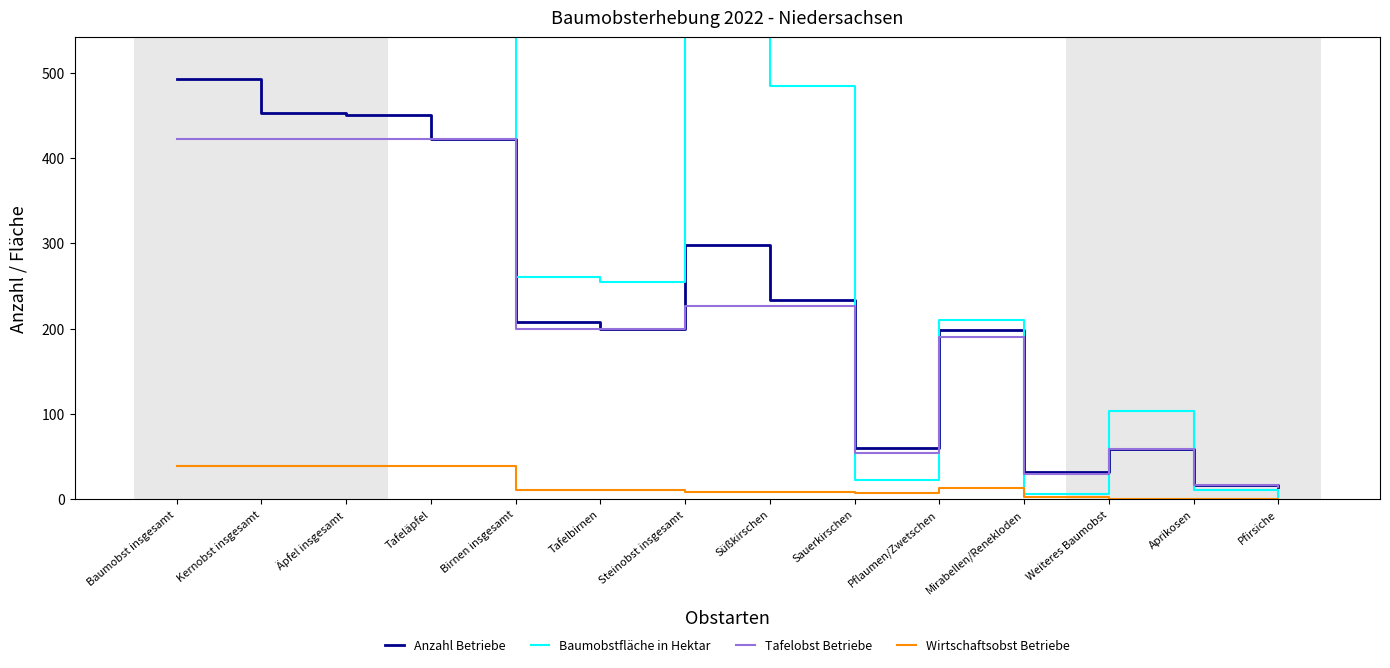

Reading left to right, what are all the values shown in this chart?

Anzahl Betriebe: Baumobst insgesamt=492	Kernobst insgesamt=453	Äpfel insgesamt=450	Tafeläpfel=422	Birnen insgesamt=208	Tafelbirnen=200	Steinobst insgesamt=298	Süßkirschen=234	Sauerkirschen=60	Pflaumen/Zwetschen=199	Mirabellen/Renekloden=32	Weiteres Baumobst=59	Aprikosen=17	Pfirsiche=15
Baumobstfläche in Hektar: Baumobst insgesamt=9440	Kernobst insgesamt=8614	Äpfel insgesamt=8353	Tafeläpfel=8132	Birnen insgesamt=261	Tafelbirnen=255	Steinobst insgesamt=723	Süßkirschen=484	Sauerkirschen=23	Pflaumen/Zwetschen=210	Mirabellen/Renekloden=6	Weiteres Baumobst=103	Aprikosen=11	Pfirsiche=3
Tafelobst Betriebe: Baumobst insgesamt=422	Kernobst insgesamt=422	Äpfel insgesamt=422	Tafeläpfel=422	Birnen insgesamt=200	Tafelbirnen=200	Steinobst insgesamt=227	Süßkirschen=227	Sauerkirschen=54	Pflaumen/Zwetschen=190	Mirabellen/Renekloden=30	Weiteres Baumobst=59	Aprikosen=17	Pfirsiche=15
Wirtschaftsobst Betriebe: Baumobst insgesamt=39	Kernobst insgesamt=39	Äpfel insgesamt=39	Tafeläpfel=39	Birnen insgesamt=11	Tafelbirnen=11	Steinobst insgesamt=9	Süßkirschen=9	Sauerkirschen=7	Pflaumen/Zwetschen=13	Mirabellen/Renekloden=3	Weiteres Baumobst=0	Aprikosen=0	Pfirsiche=0